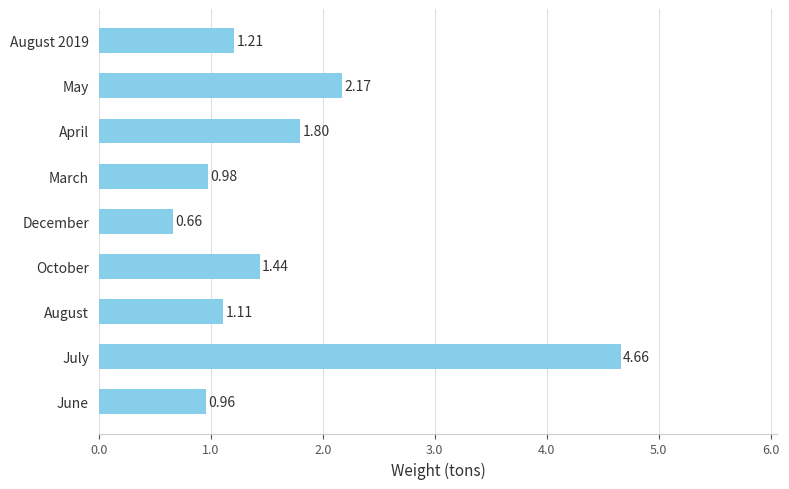

Which label corresponds to the largest value in the chart?

July